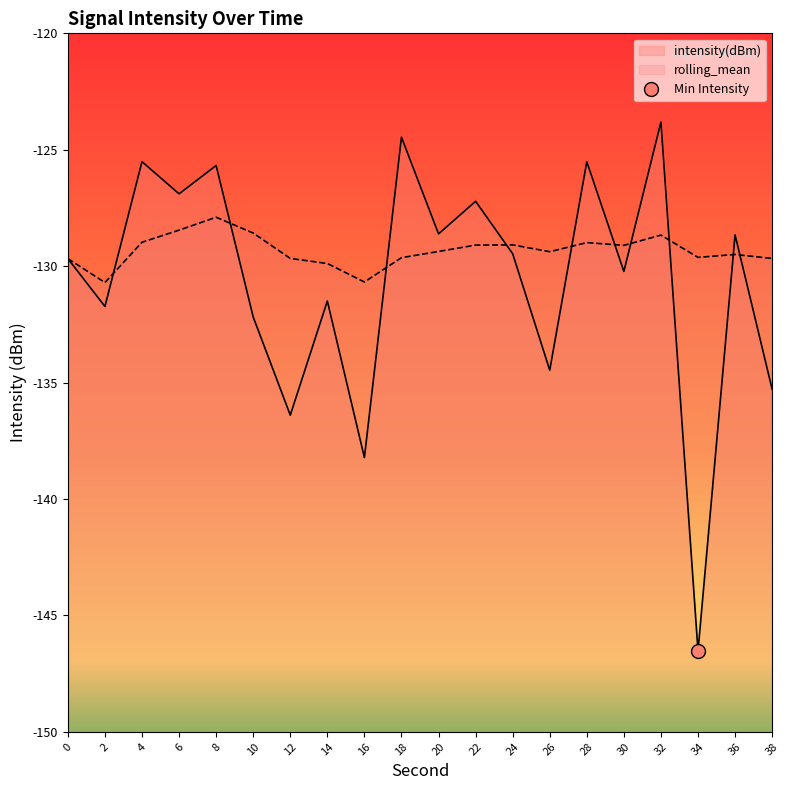

True or false: rolling_mean has more than 2 interior local peaks.

True